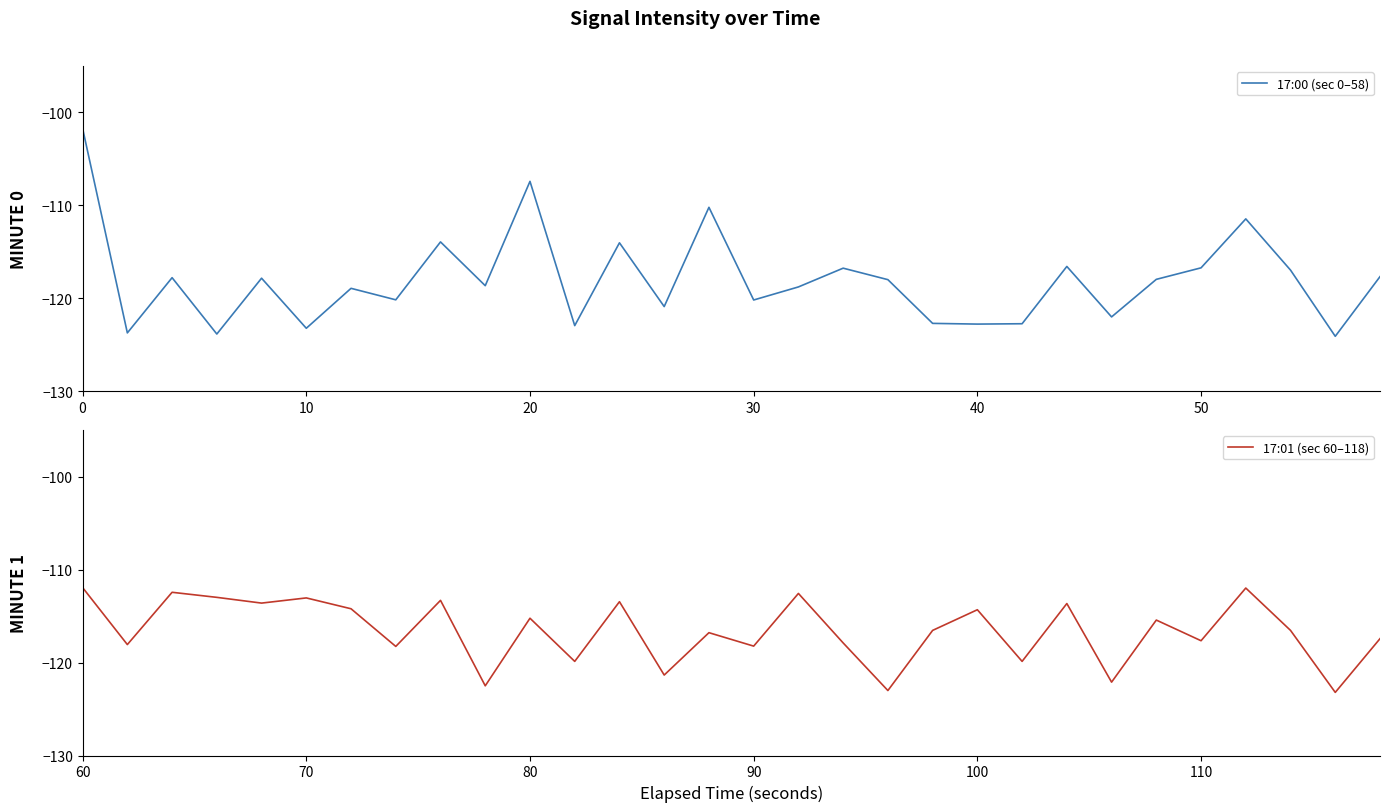

What is the greatest value displayed?

-101.7